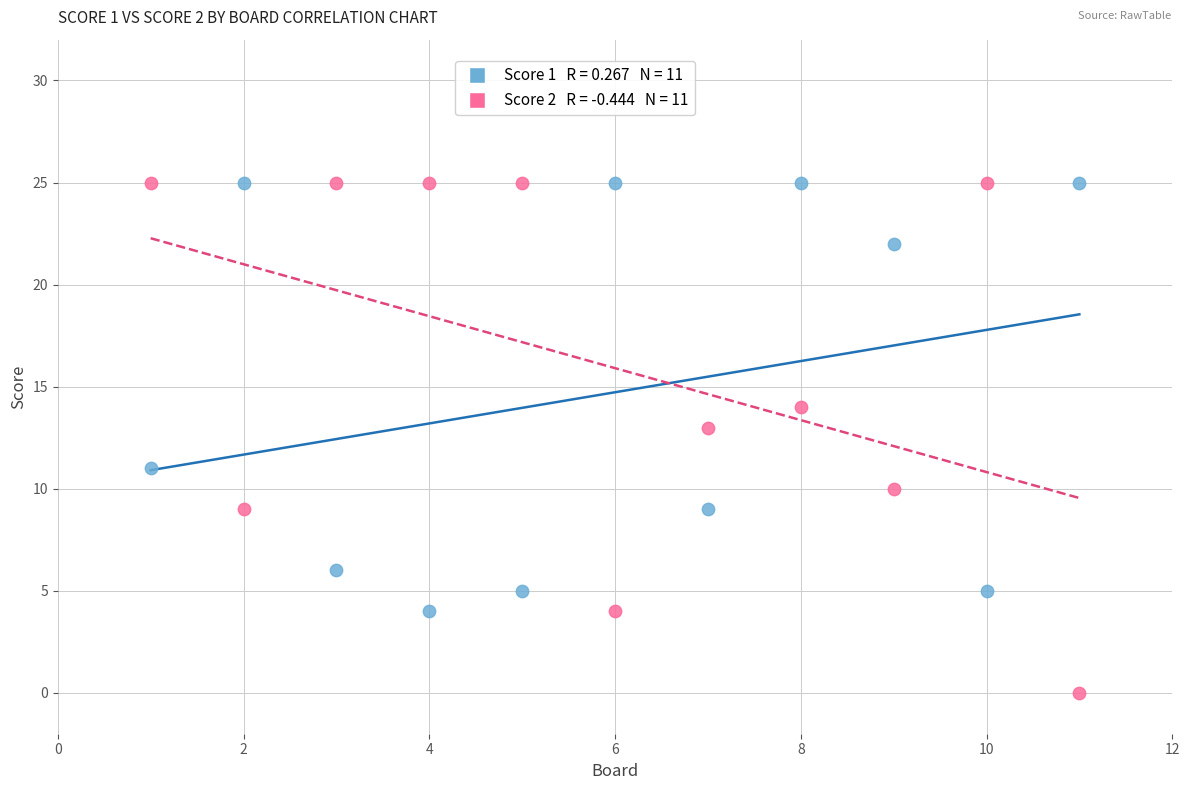

Across all data points, what is the range of Y values (max minus min)?

25